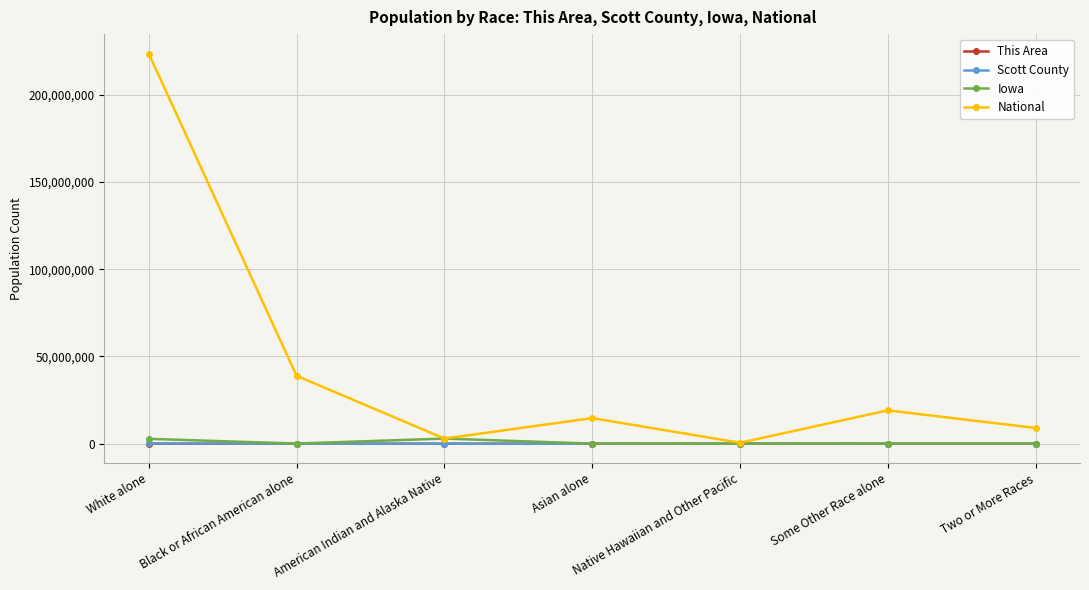

True or false: National has a value of 19107368 at Some Other Race alone.

True